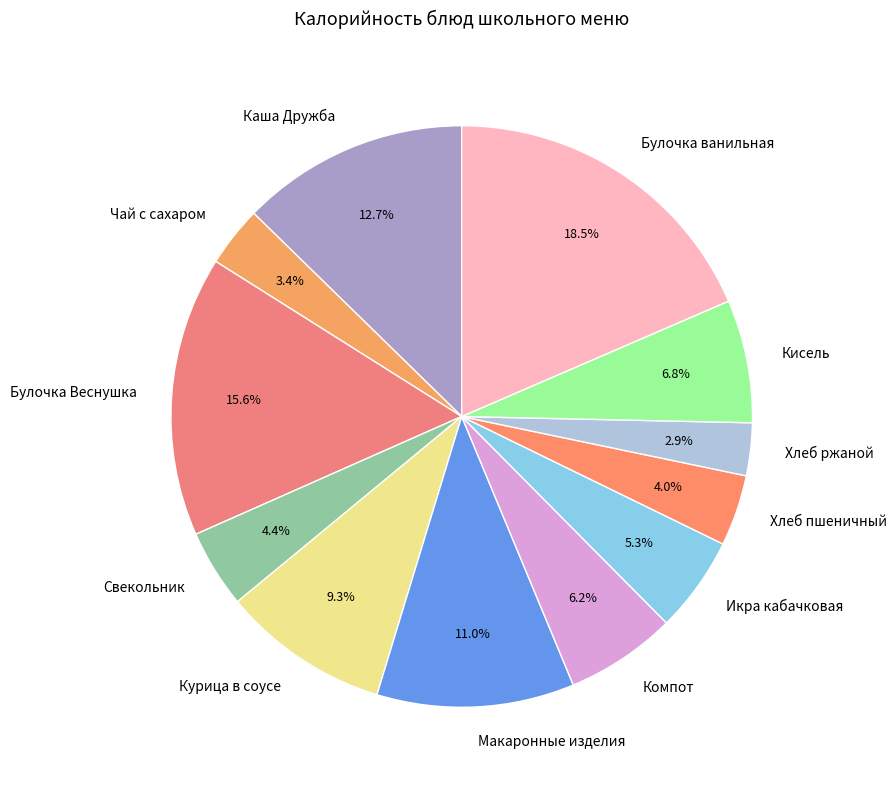

Count the number of slices in the pie.

12